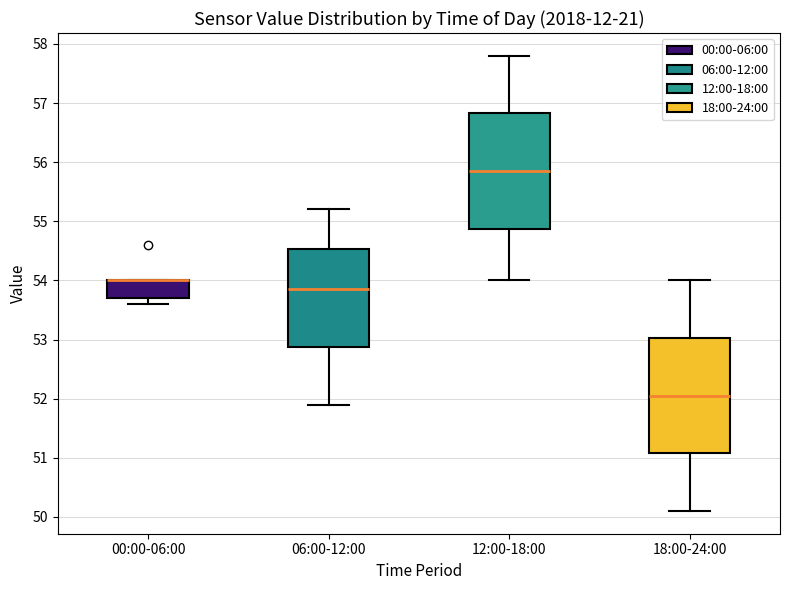

Where is the lower edge of the box for 00:00-06:00 on the y-axis? The values are not printed on the chart, so give them approximately, as read against the axis.

53.7